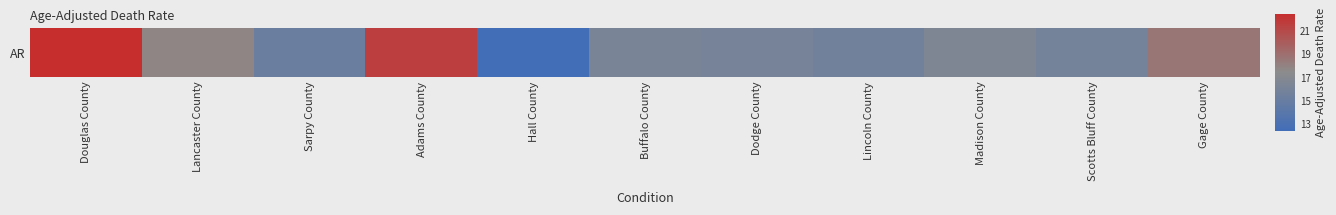

What is the greatest value displayed?

22.5